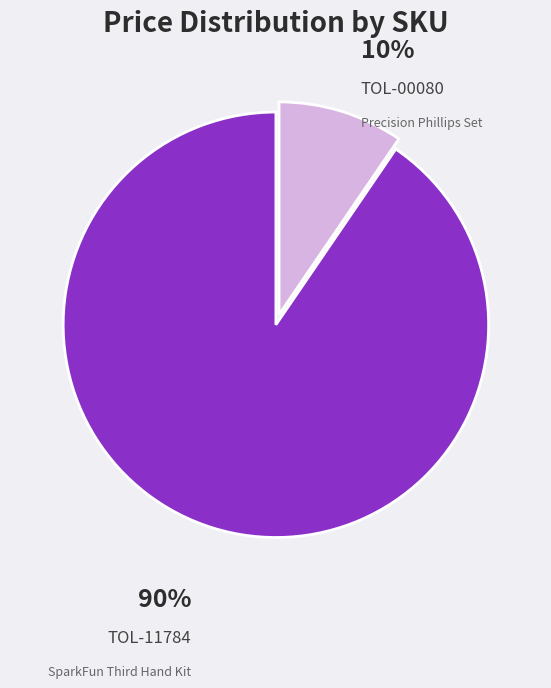

Which category accounts for the majority?

TOL-11784